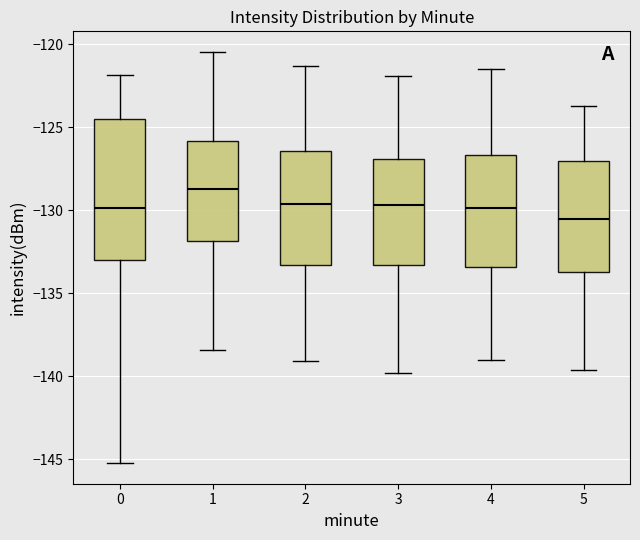

Reading left to right, read every box against the y-axis: the position of its median line, the range the box covers, and the ends of its whiskers. The values are not printed on the chart, so give them approximately, as read against the axis.

0: median -130.0, box -133.0 to -124.5, whiskers -145.0 to -122.0
1: median -128.5, box -132.0 to -126.0, whiskers -138.5 to -120.5
2: median -129.5, box -133.5 to -126.5, whiskers -139.0 to -121.5
3: median -129.5, box -133.5 to -127.0, whiskers -140.0 to -122.0
4: median -130.0, box -133.5 to -126.5, whiskers -139.0 to -121.5
5: median -130.5, box -133.5 to -127.0, whiskers -139.5 to -123.5